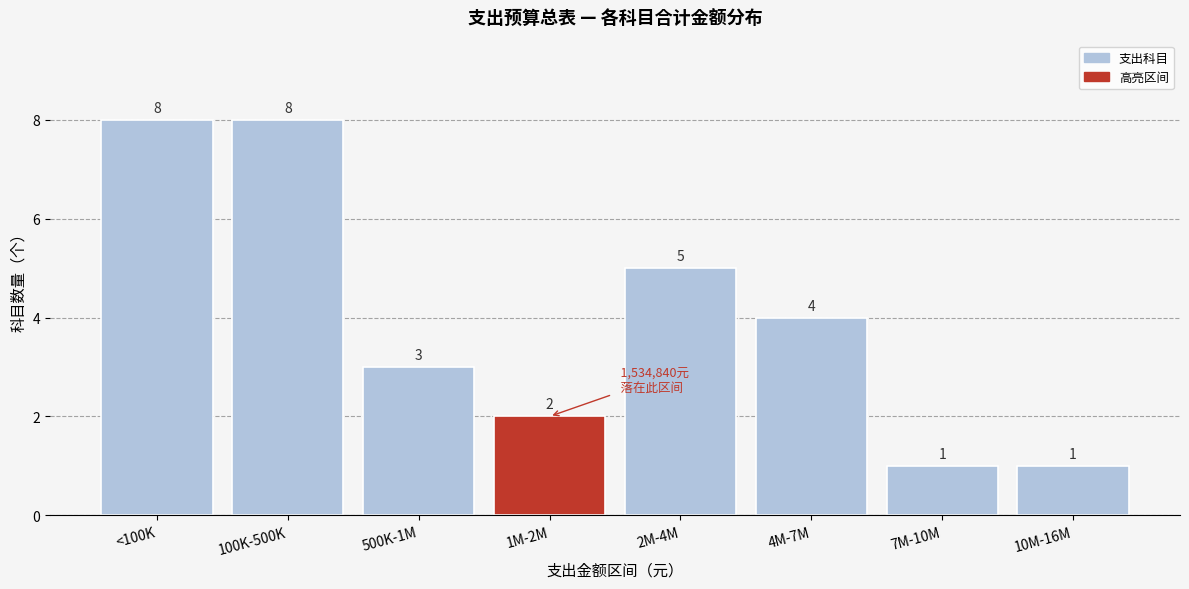

Reading left to right, transcribe all the data shown in this chart.

<100K=8	100K-500K=8	500K-1M=3	1M-2M=2	2M-4M=5	4M-7M=4	7M-10M=1	10M-16M=1